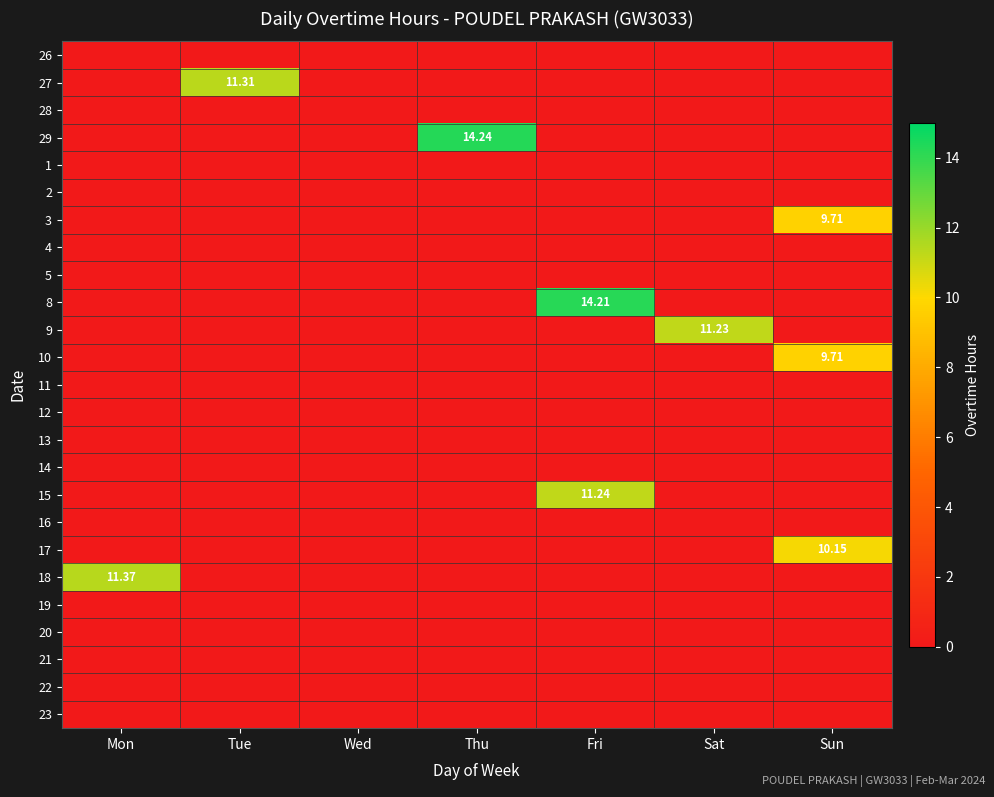

List the series in order of their peak value, lowest first.

26, 28, 1, 2, 4, 5, 11, 12, 13, 14, 16, 19, 20, 21, 22, 23, 3, 10, 17, 9, 15, 27, 18, 8, 29